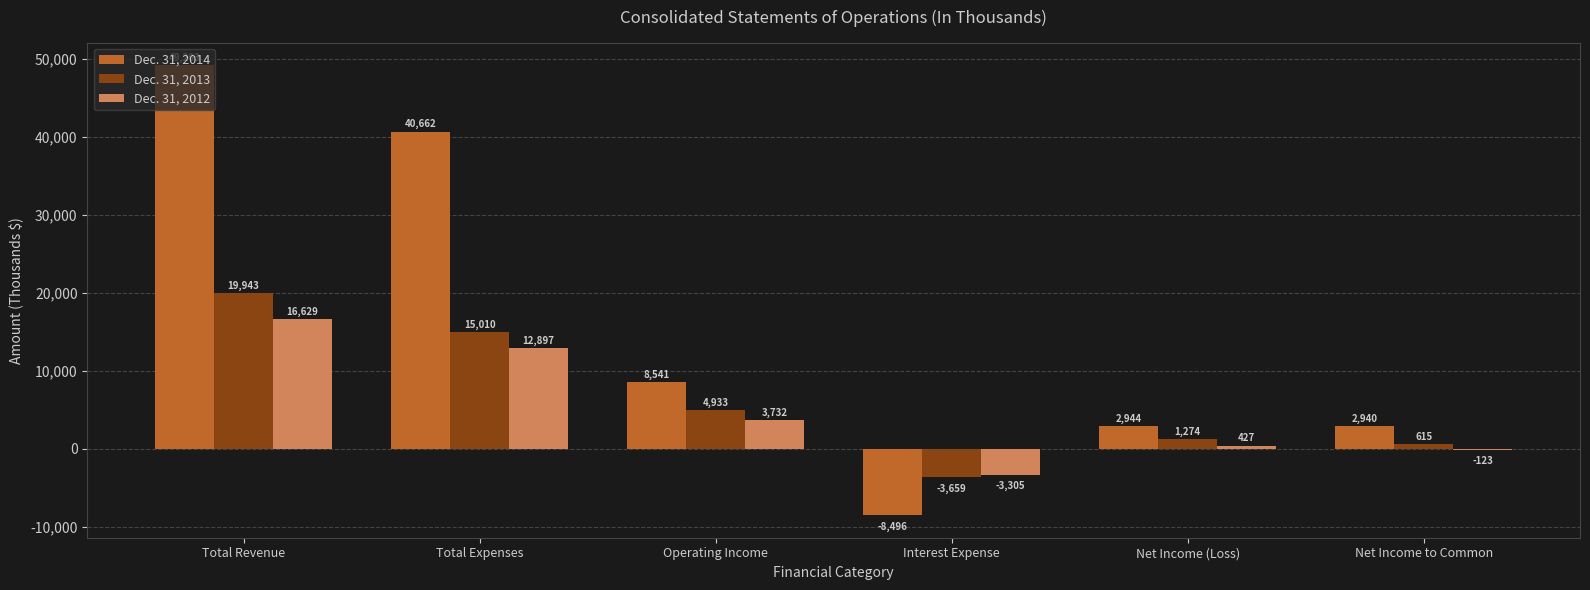

What is the maximum value shown in the chart?

49203